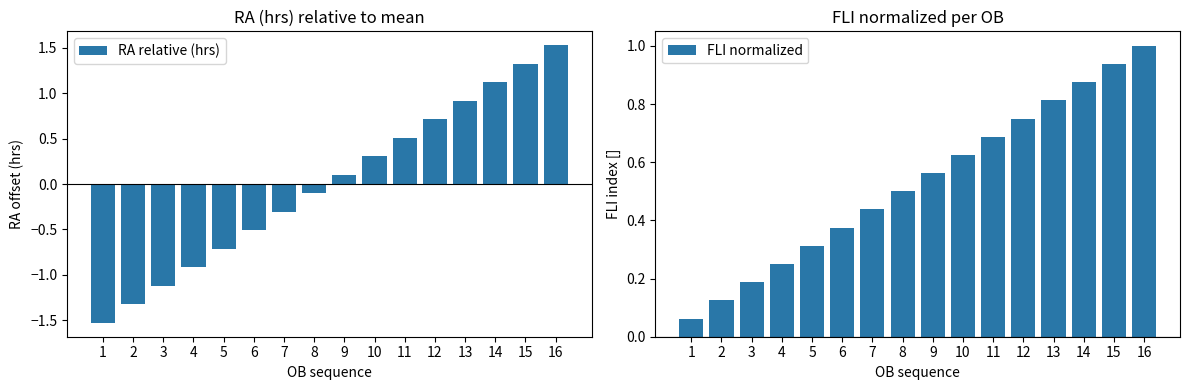

What is the difference between the highest and lowest values at 4?

1.2